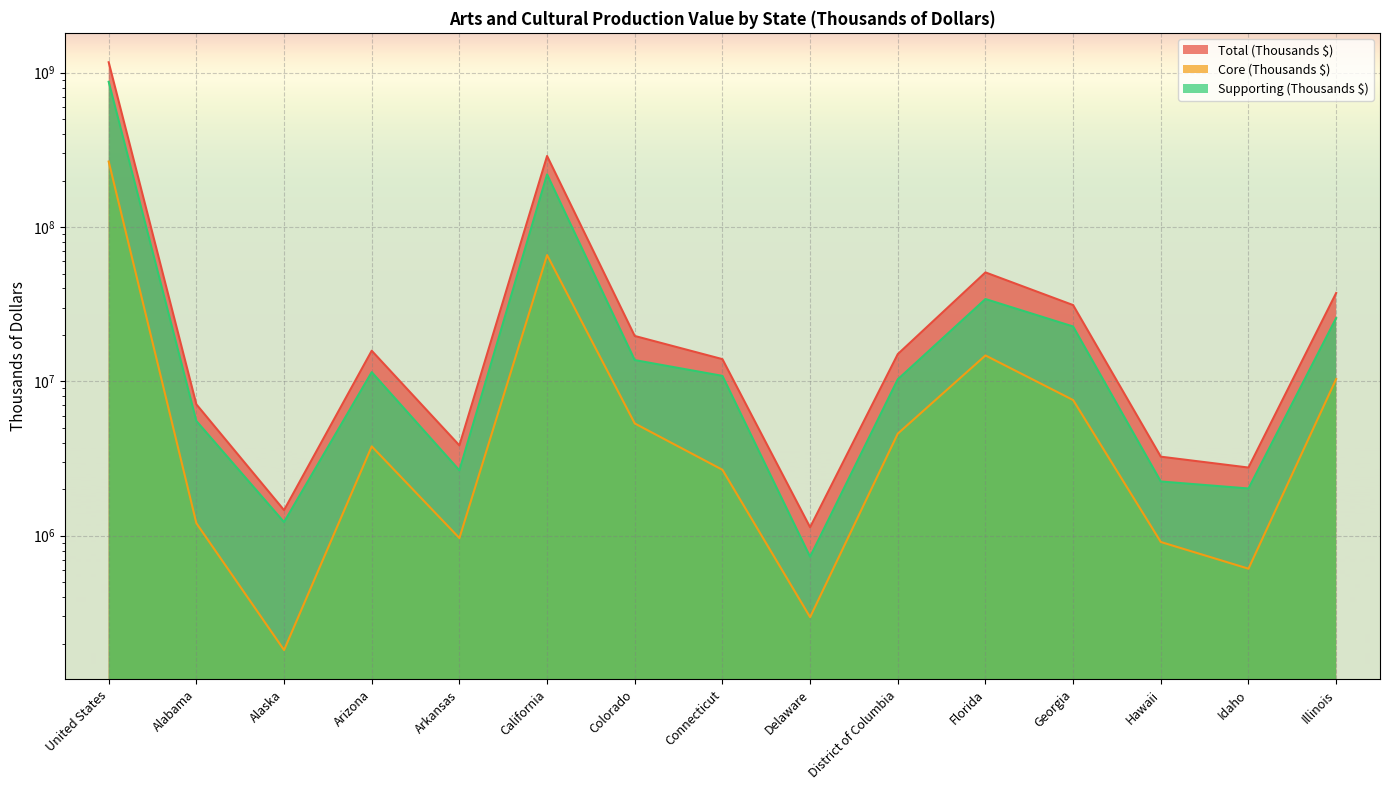

Reading right to left, transcribe all the data shown in this chart.

Total (Thousands $): 37393781	2765600	3252734	31218180	50847872	15023327	1134587	13938793	19696588	288902344	3849165	15803568	1465286	7102932	1169753742
Core (Thousands $): 10359870	611621	910890	7572605	14732343	4587557	296771	2675396	5339503	65841175	965575	3794800	181740	1205080	265805188
Supporting (Thousands $): 25728621	2023489	2246732	22685336	34171098	10315062	730631	10861507	13742051	219563053	2652959	11482548	1225829	5541464	873767497